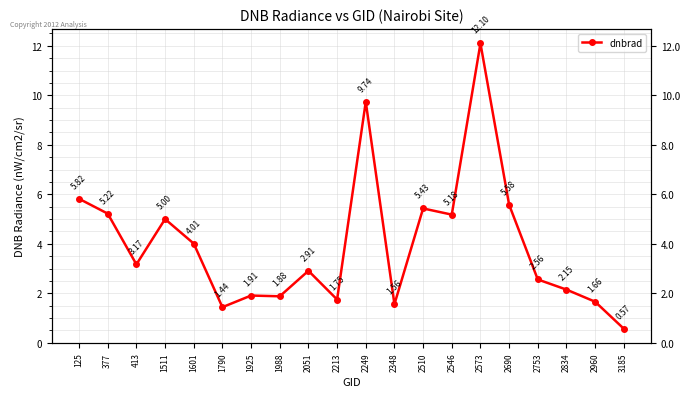

How many interior local valleys (lower than both neighbors) does the data have?

6